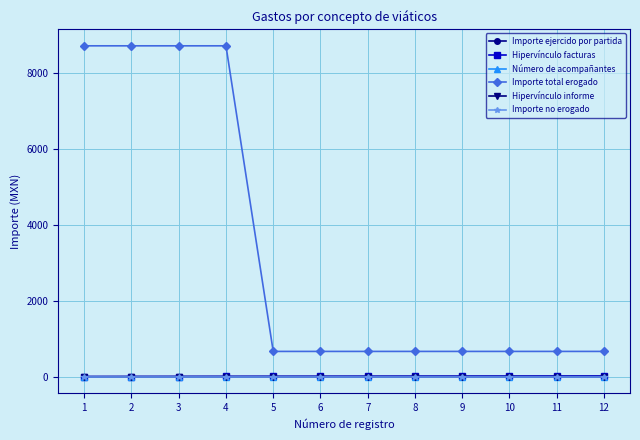

True or false: Importe total erogado and Hipervínculo informe cross at least once.

False